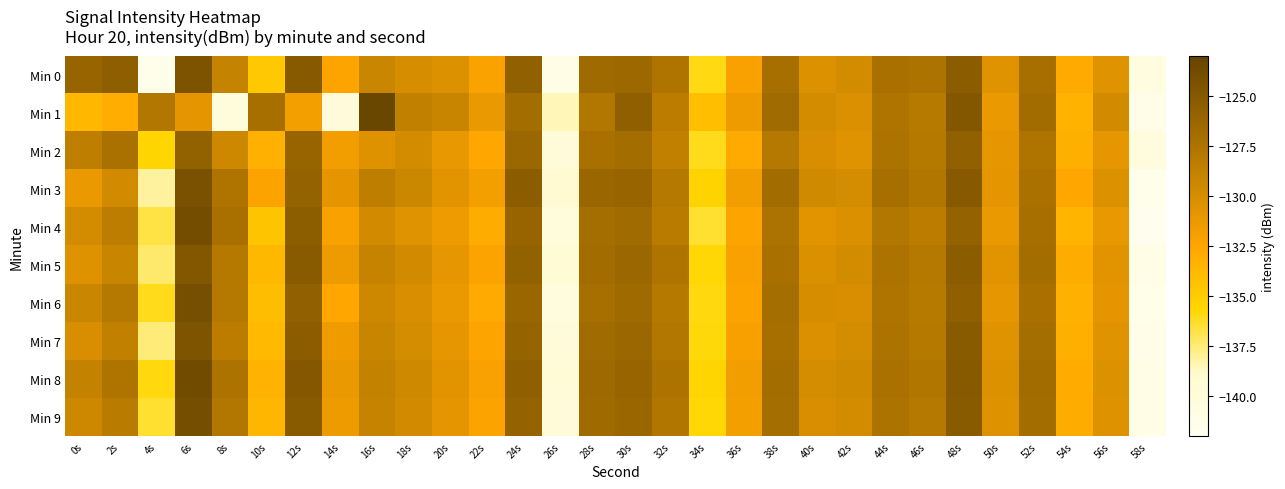

Between 54s and 44s, which is larger?

44s